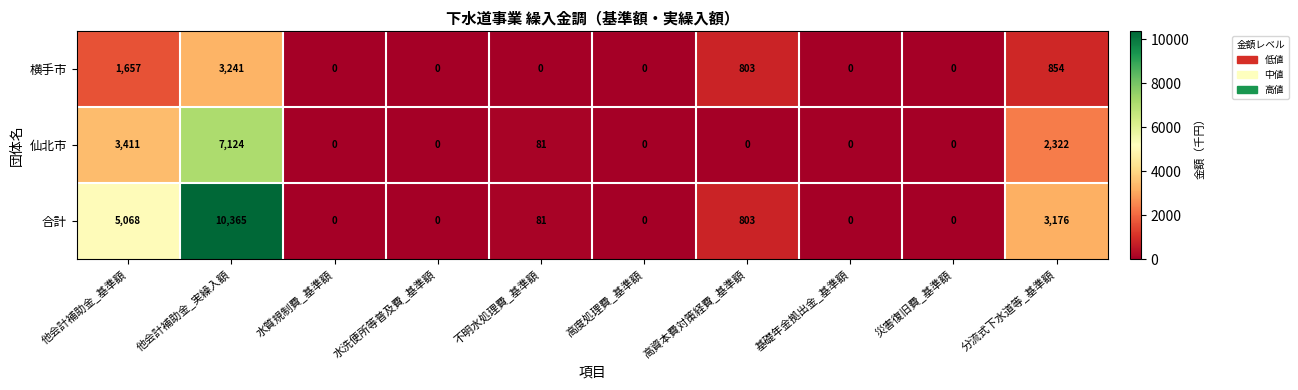

List the series in order of their peak value, highest first.

合計, 仙北市, 横手市